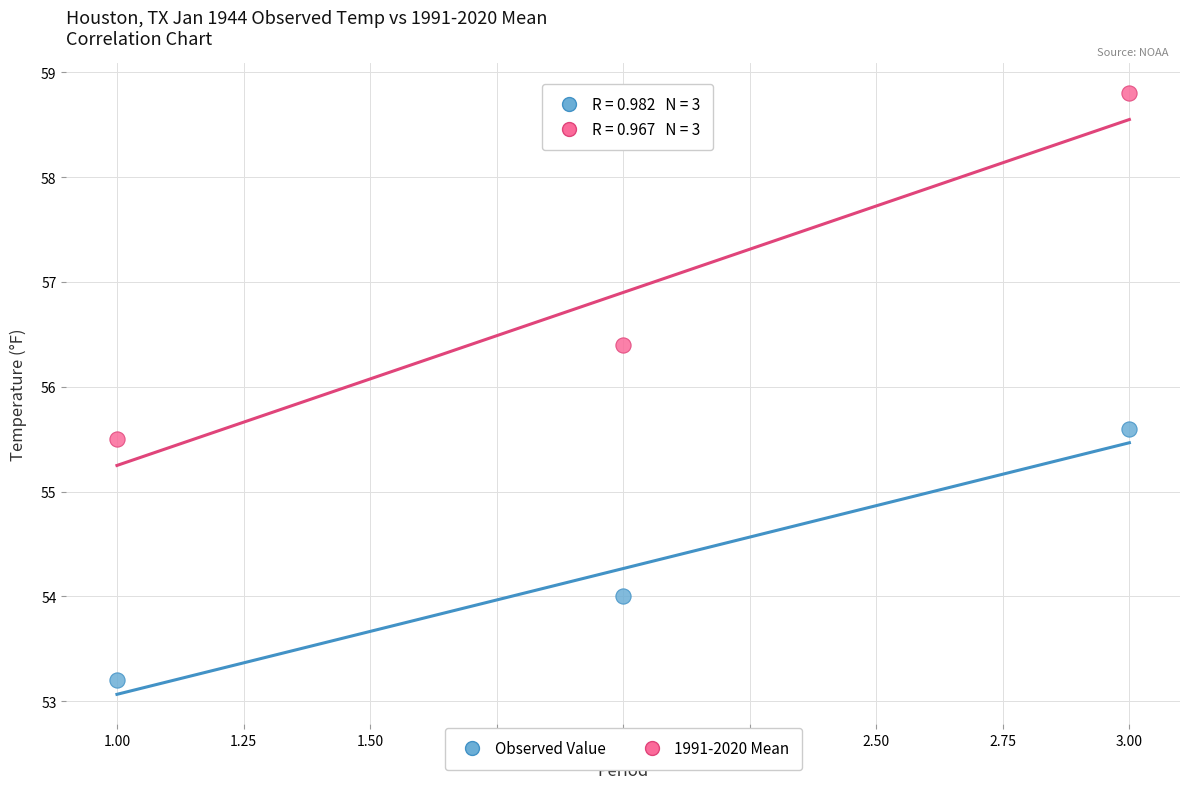

Which series has the largest Y range (max minus min)?

1991-2020 Mean